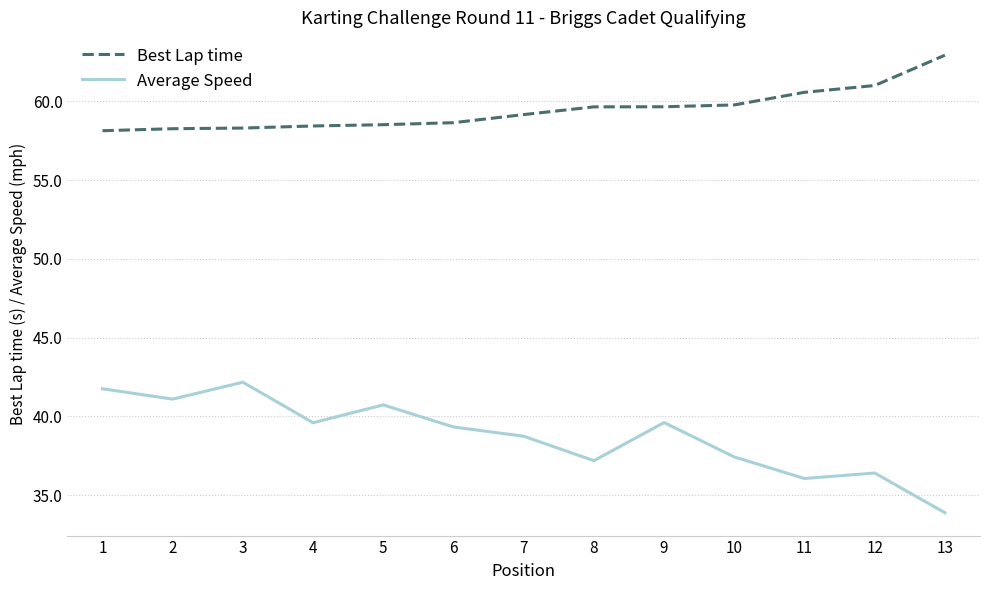

What is the difference between the Best Lap time values at 2 and 7?

0.9